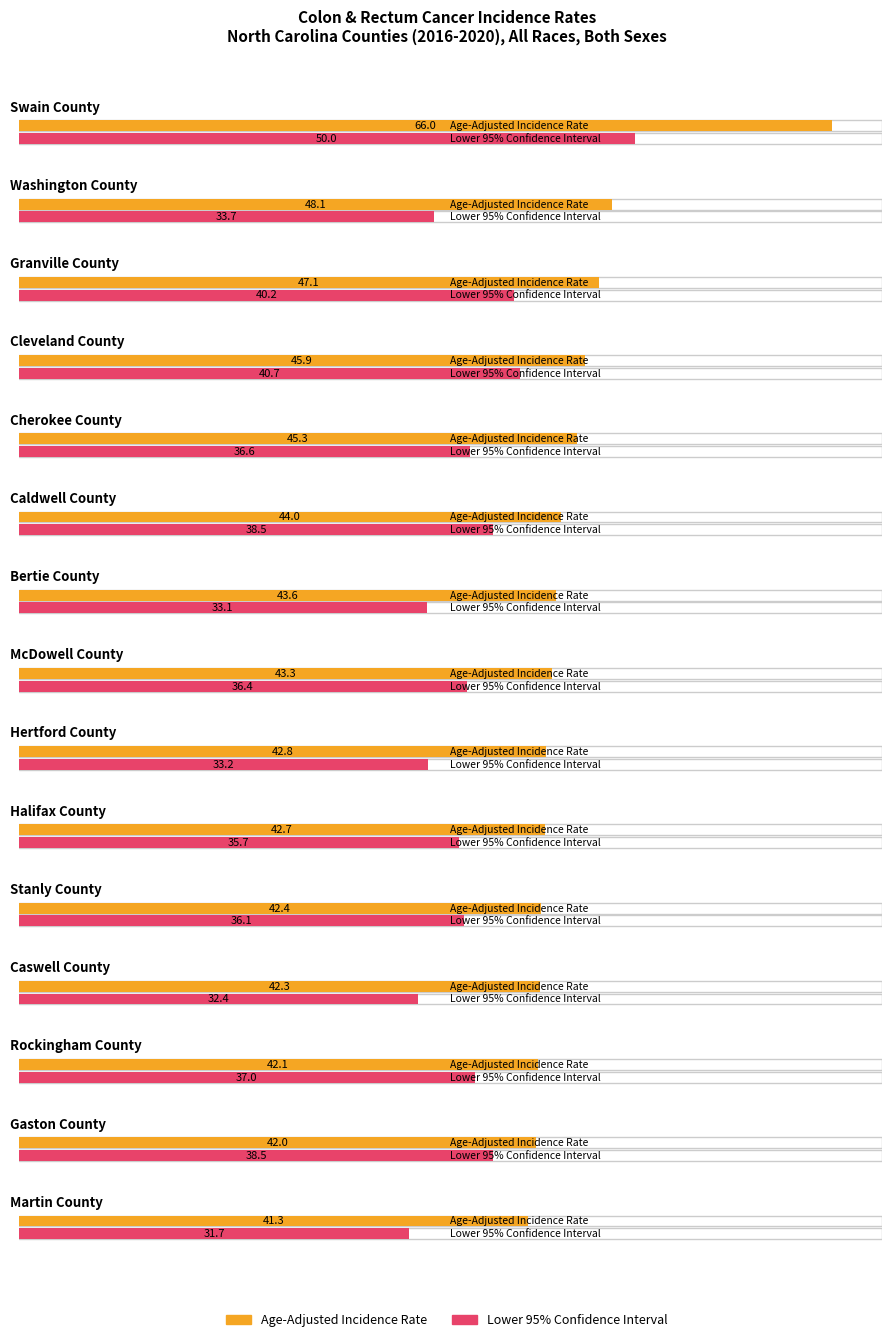

Reading left to right, what are all the values shown in this chart?

Age-Adjusted Incidence Rate: Swain County=66.0	Washington County=48.1	Granville County=47.1	Cleveland County=45.9	Cherokee County=45.3	Caldwell County=44.0	Bertie County=43.6	McDowell County=43.3	Hertford County=42.8	Halifax County=42.7	Stanly County=42.4	Caswell County=42.3	Rockingham County=42.1	Gaston County=42.0	Martin County=41.3
Lower 95% CI: Swain County=50.0	Washington County=33.7	Granville County=40.2	Cleveland County=40.7	Cherokee County=36.6	Caldwell County=38.5	Bertie County=33.1	McDowell County=36.4	Hertford County=33.2	Halifax County=35.7	Stanly County=36.1	Caswell County=32.4	Rockingham County=37.0	Gaston County=38.5	Martin County=31.7